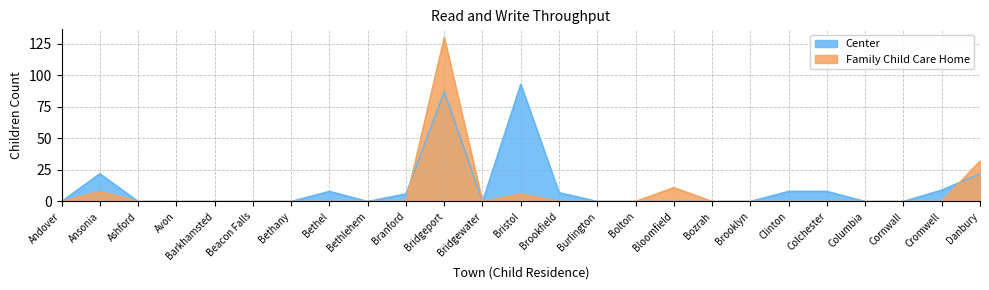

List the series in order of their overall mean, lowest first.

Family Child Care Home, Center